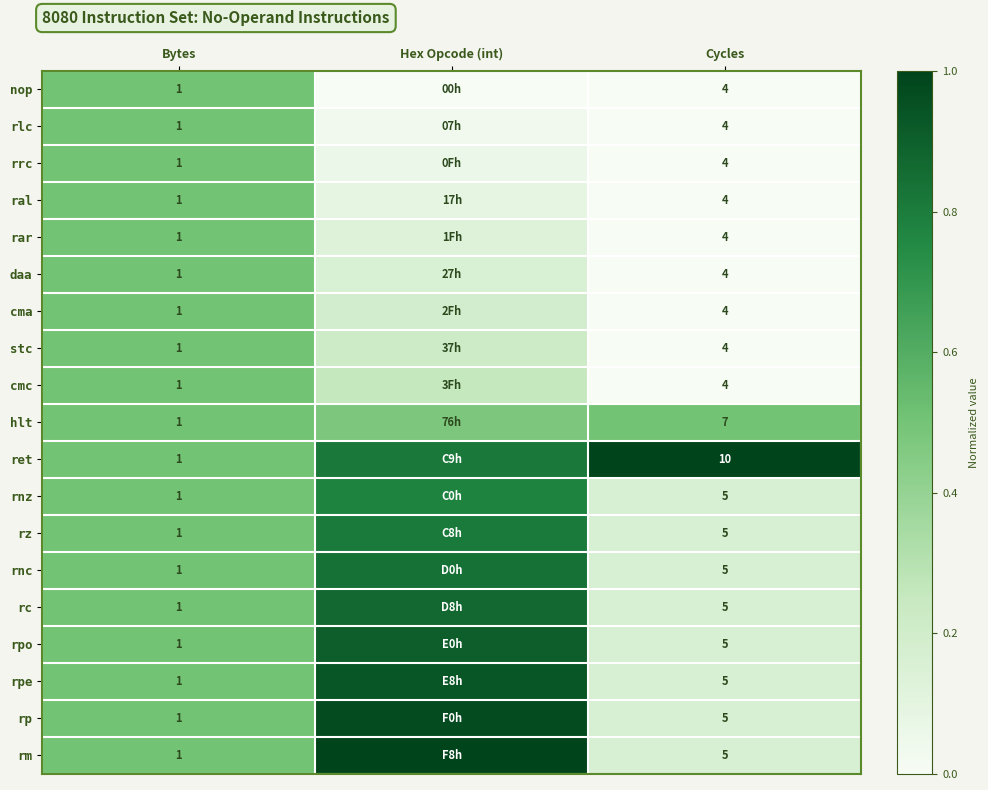

Rank the series by their maximum value, from highest to lowest.

ret, rm, rp, rpe, rpo, rc, rnc, rz, rnz, nop, rlc, rrc, ral, rar, daa, cma, stc, cmc, hlt